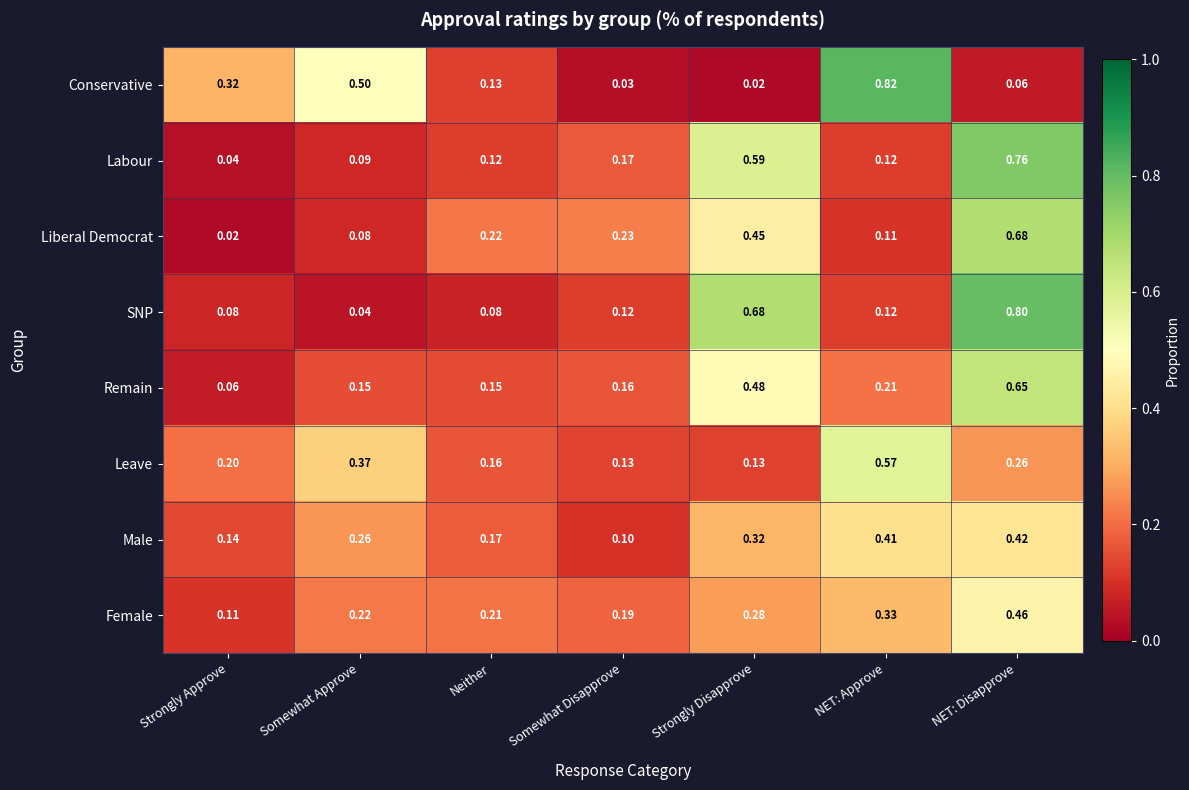

Which series has the largest range (max minus min)?

Conservative